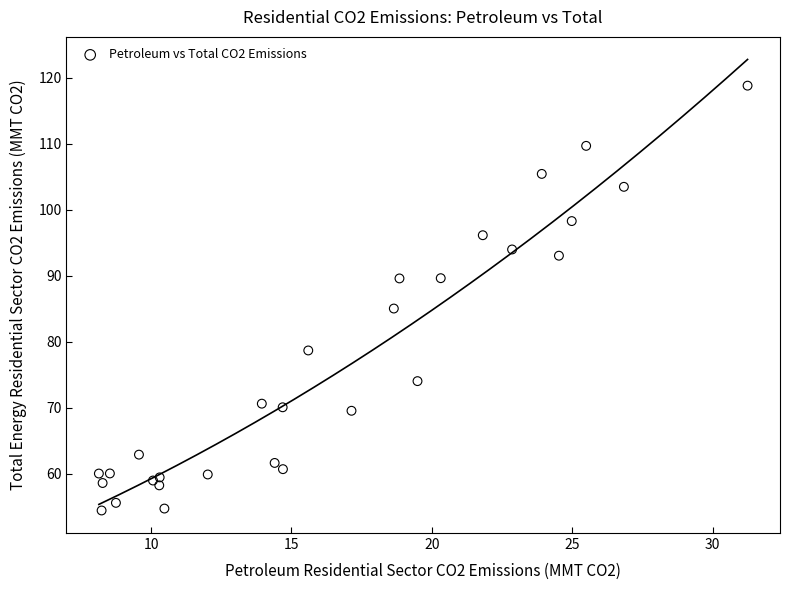

What Y value in the scatter plot is closest to 86?

85.0